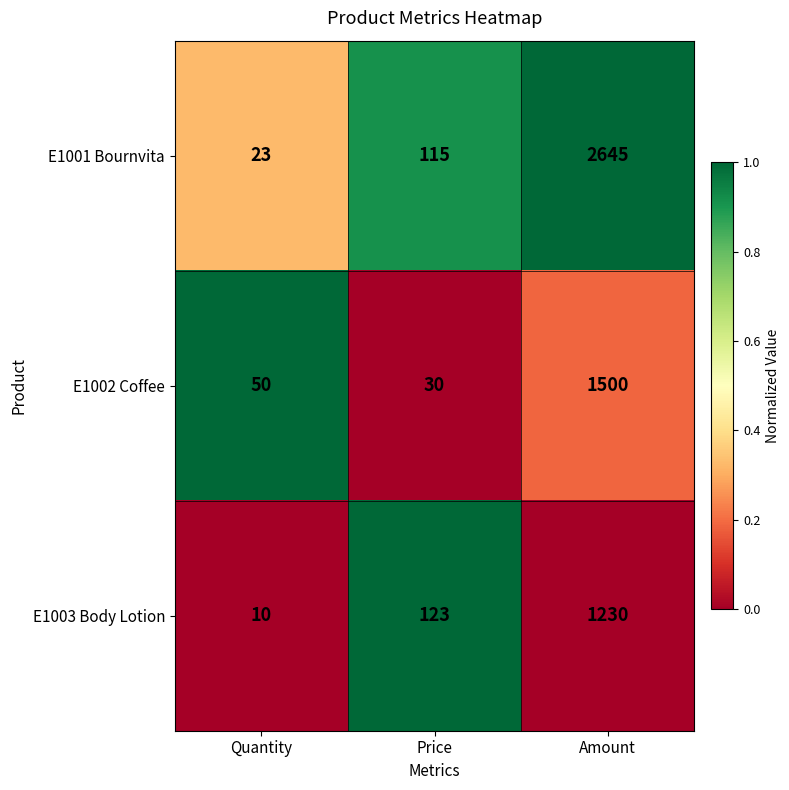

Rank the series by their average value, from highest to lowest.

E1001 Bournvita, E1002 Coffee, E1003 Body Lotion